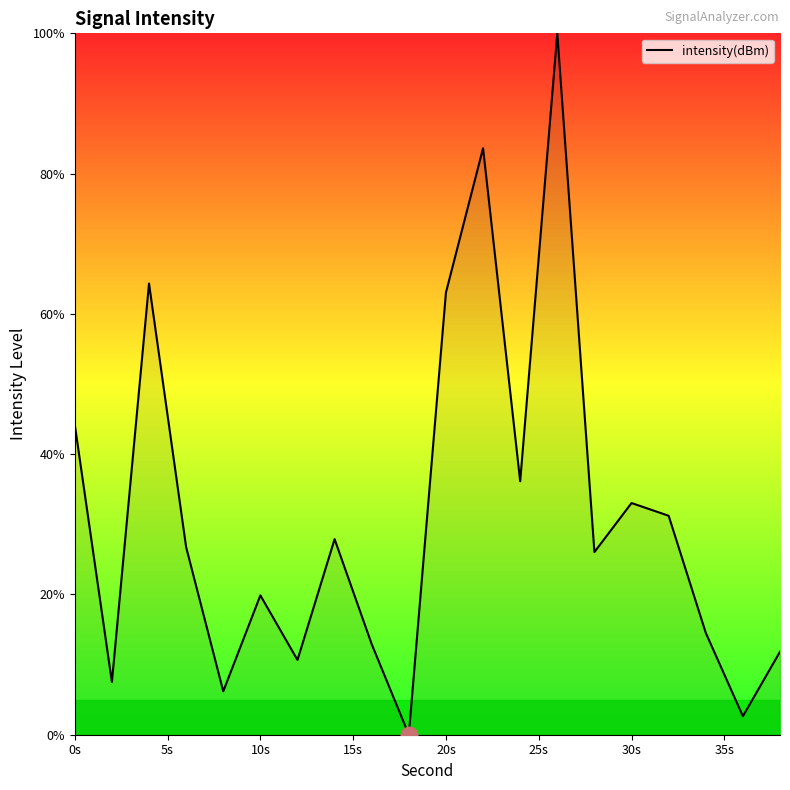

What is the maximum value shown in the chart?

100.0